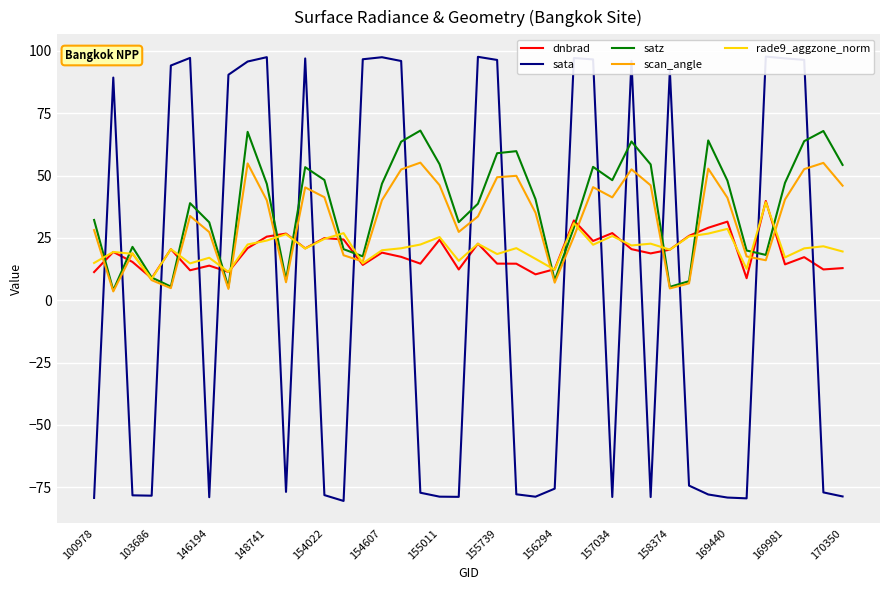

What is the maximum value for satz?

68.1